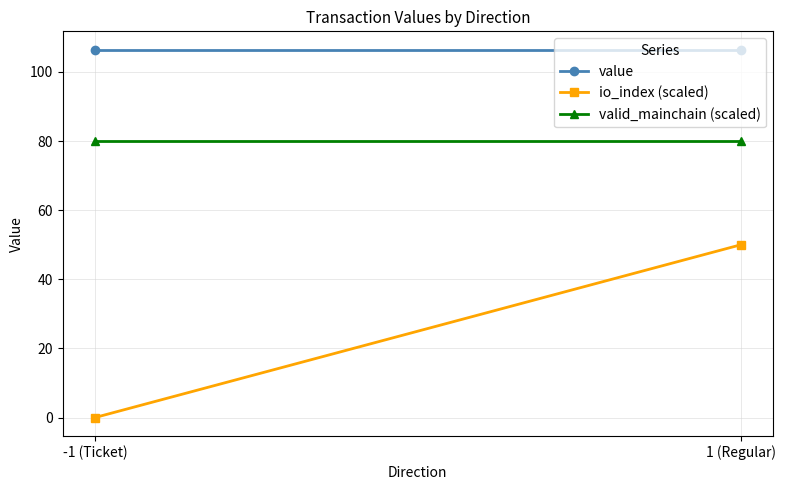

Rank the series by their maximum value, from lowest to highest.

io_index (scaled), valid_mainchain (scaled), value